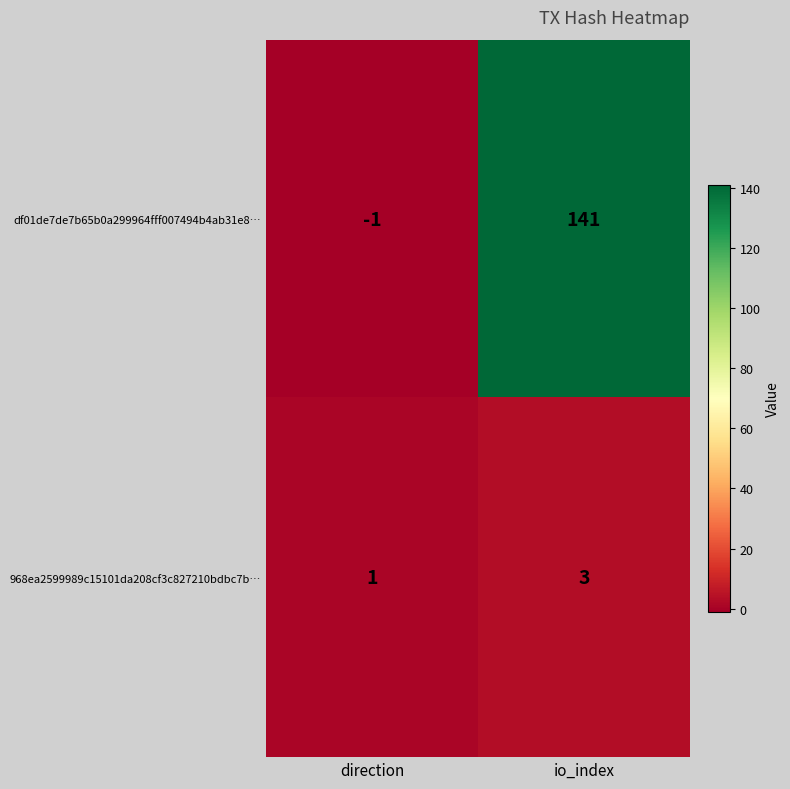

At which label is 968ea2599989c15101da208cf3c827210bdbc7b… closest to 2?

direction